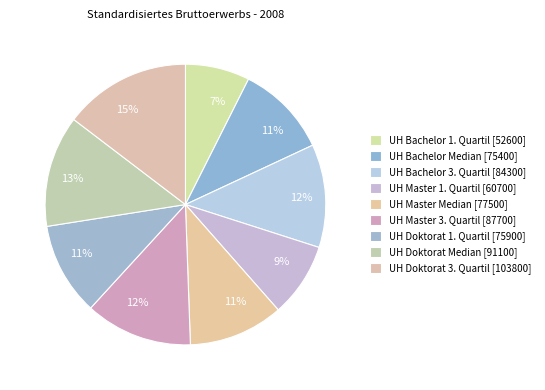

Which category has the biggest portion of the pie?

UH Doktorat
3. Quartil